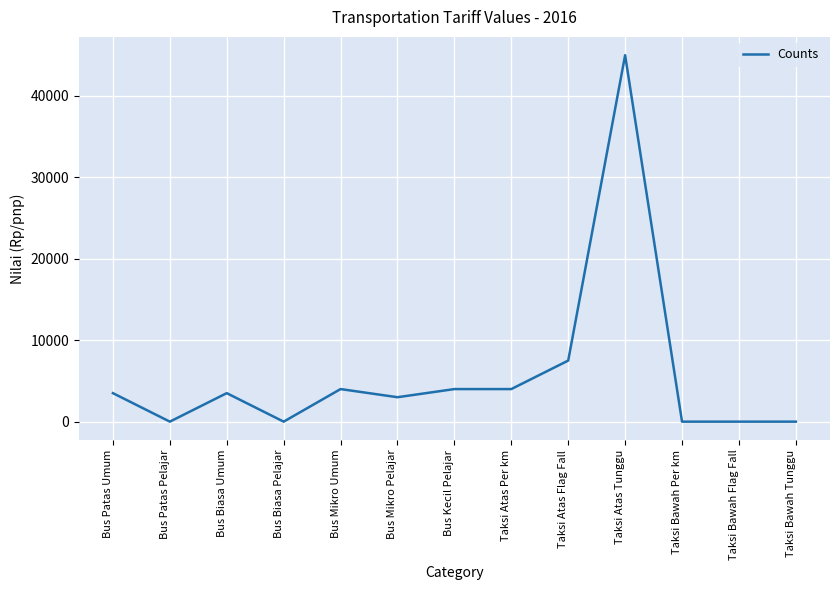

Is it true that the value at Taksi Atas Per km is 6852?

False